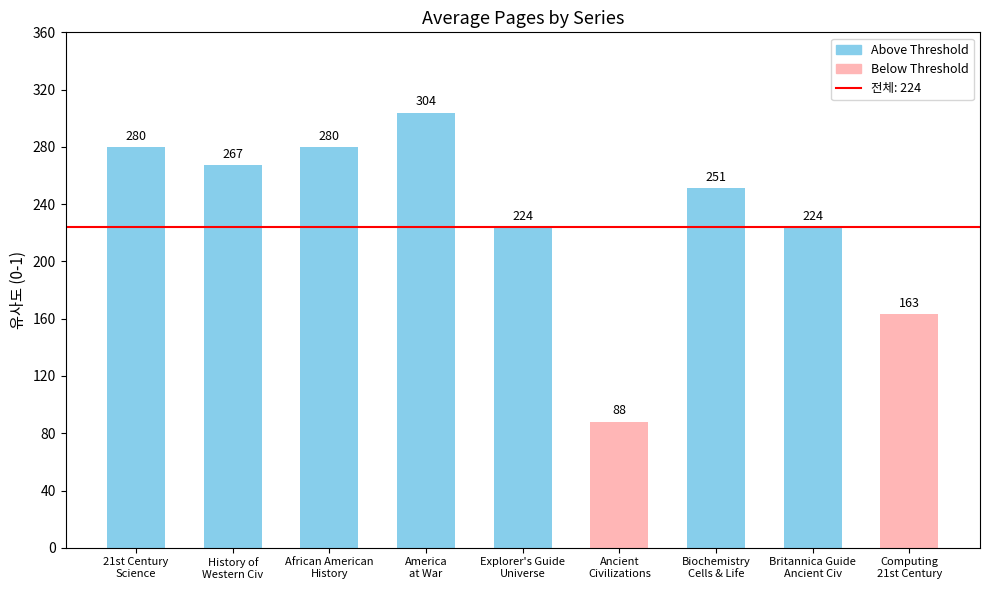

What is the difference between the maximum and minimum values?

216